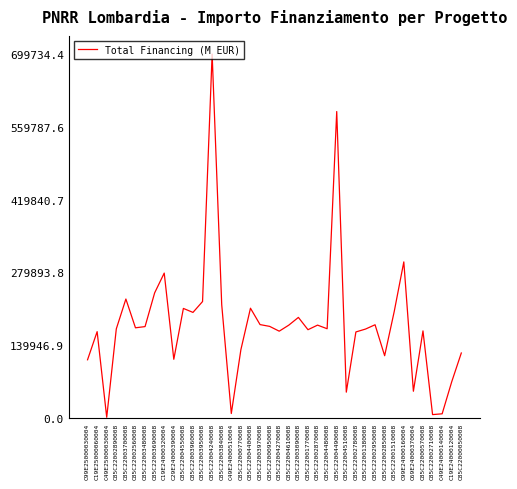

What position from the right is C85C22002870008?

16